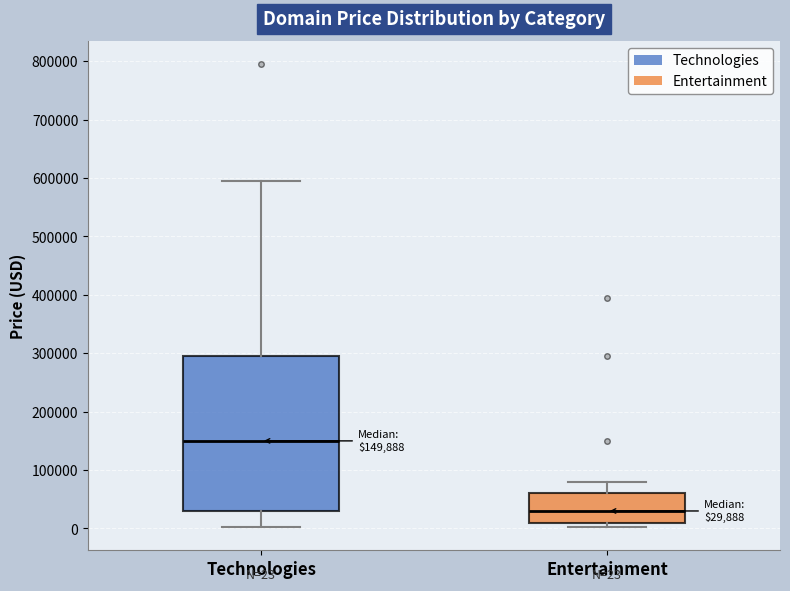

Which box has the highest median line?

Technologies